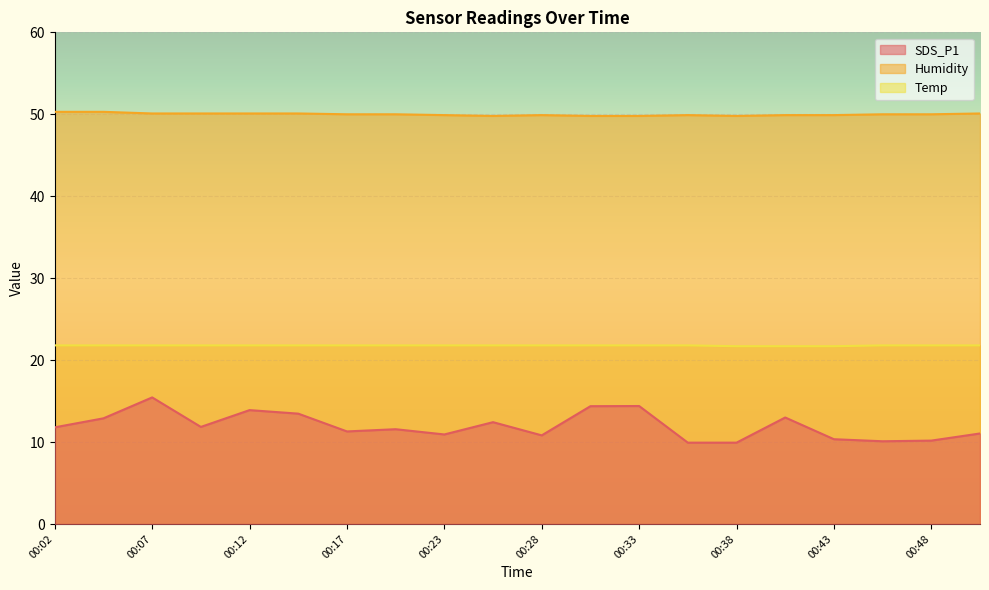

Which series has the largest range (max minus min)?

SDS_P1